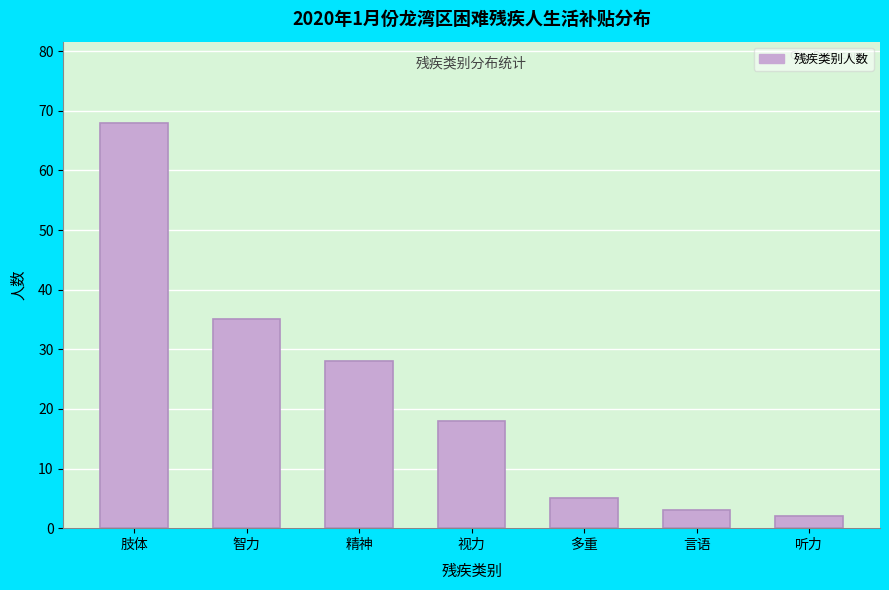

Reading right to left, list all the values displayed in this chart.

2	3	5	18	28	35	68